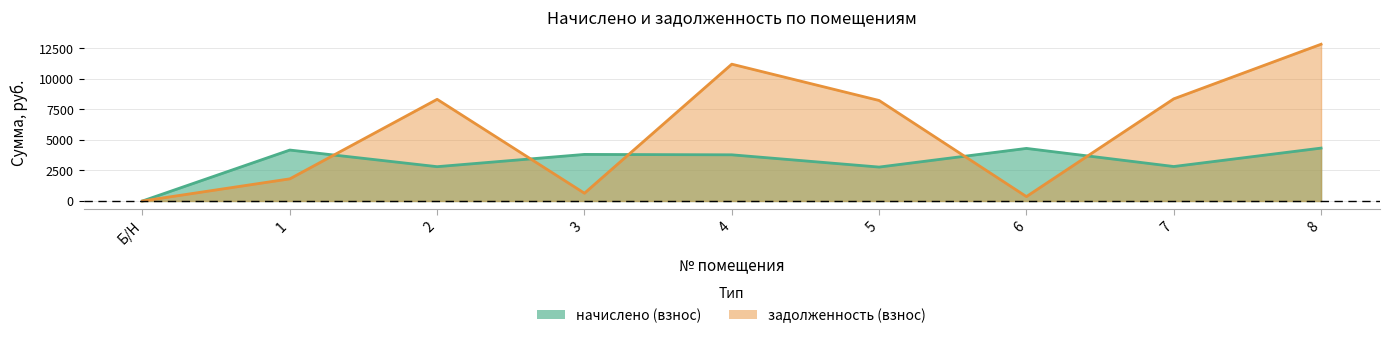

Rank the series at 4 from lowest to highest value.

начислено (взнос), задолженность (взнос)